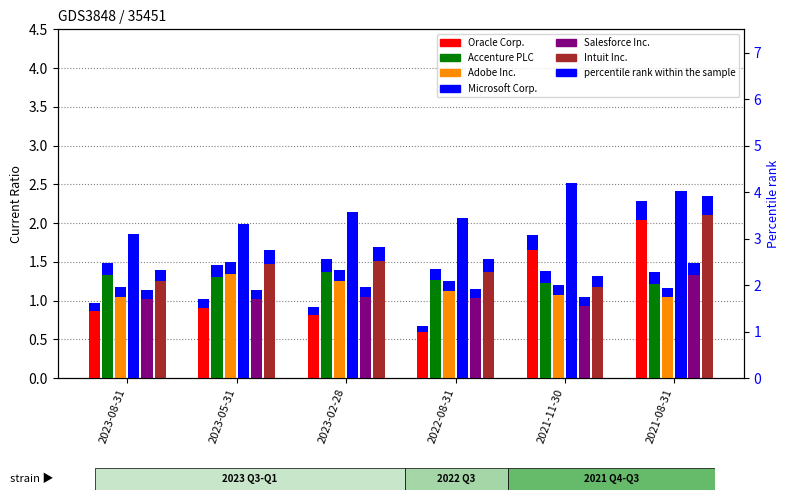

What is the difference between the maximum and minimum values in the Oracle Corp. series?

1.4